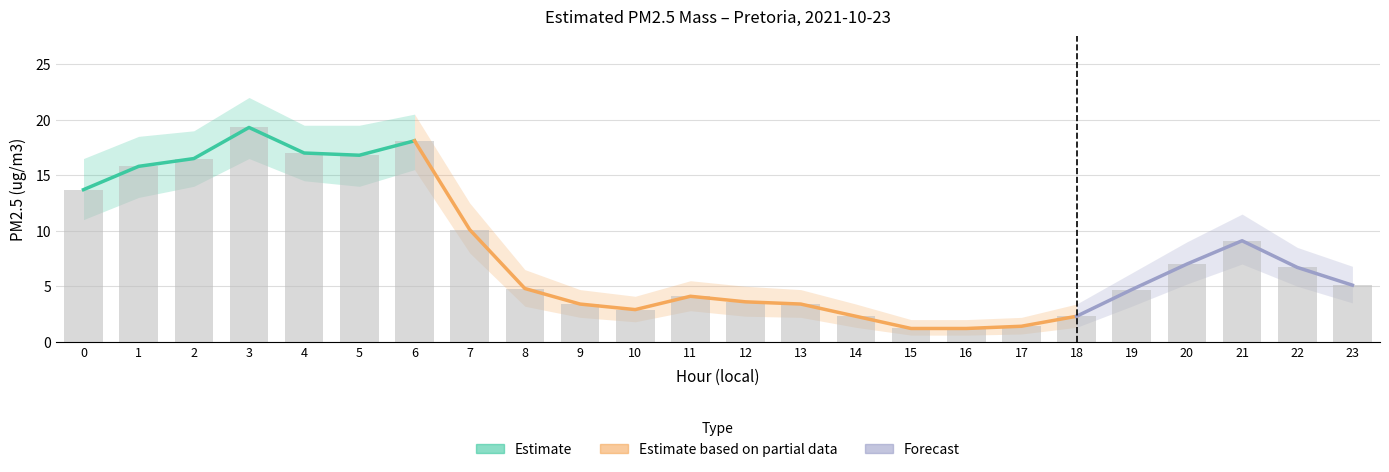

Is the value of PM2.5 upper bound at 14 greater than the value of PM2.5 lower bound at 14?

Yes